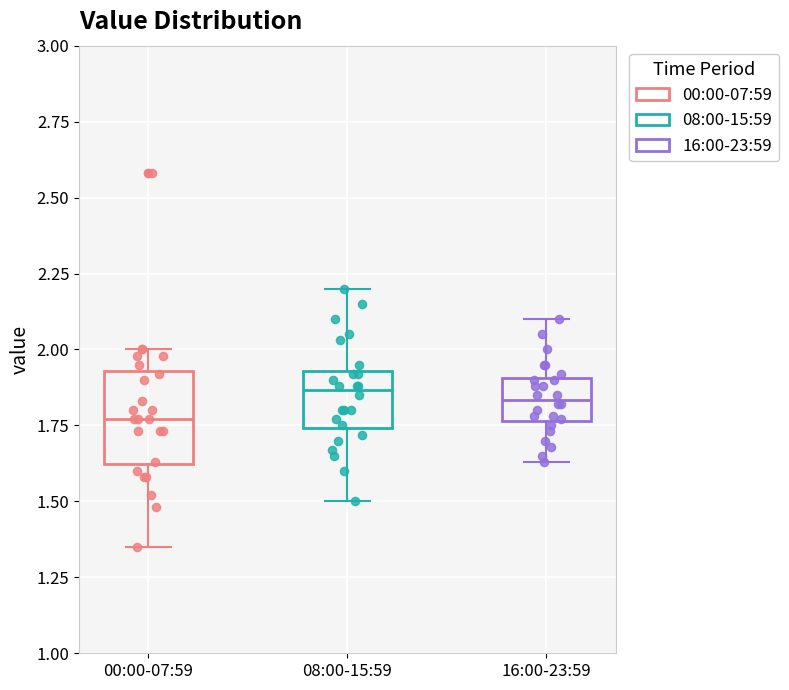

Where does the median line of the box for 08:00-15:59 sit on the y-axis? The values are not printed on the chart, so give them approximately, as read against the axis.

1.85